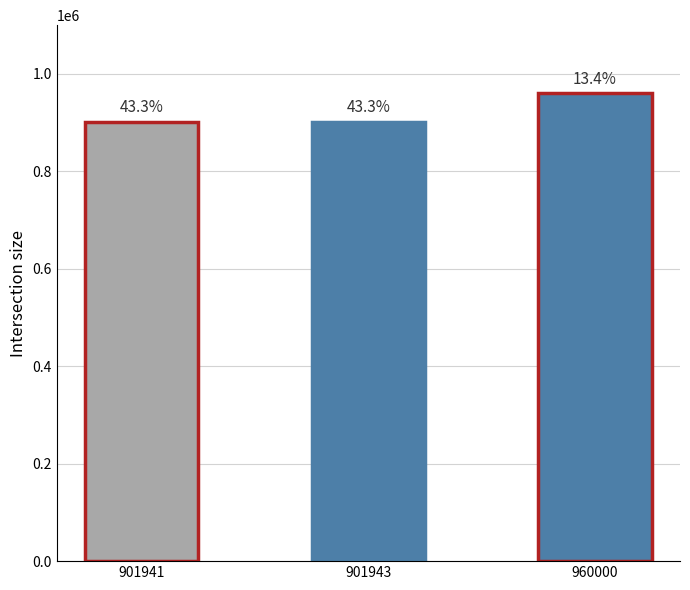

How many bars are there in total?

3